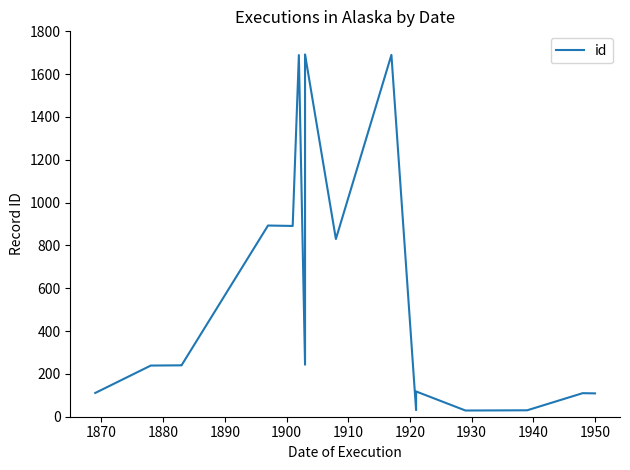

What position from the left is 1940?

9